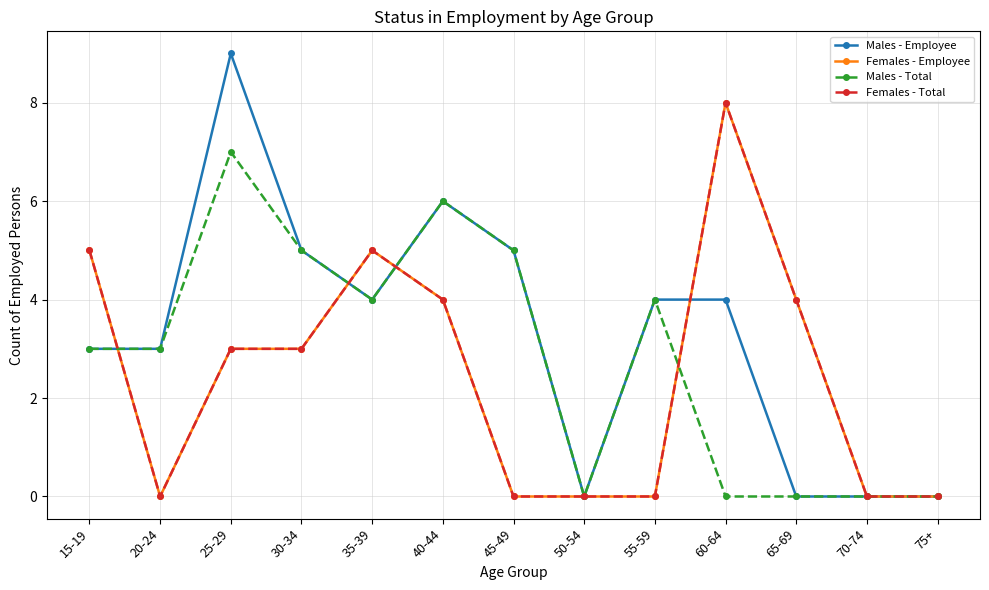

Which has a higher value, 50-54 or 55-59?

55-59